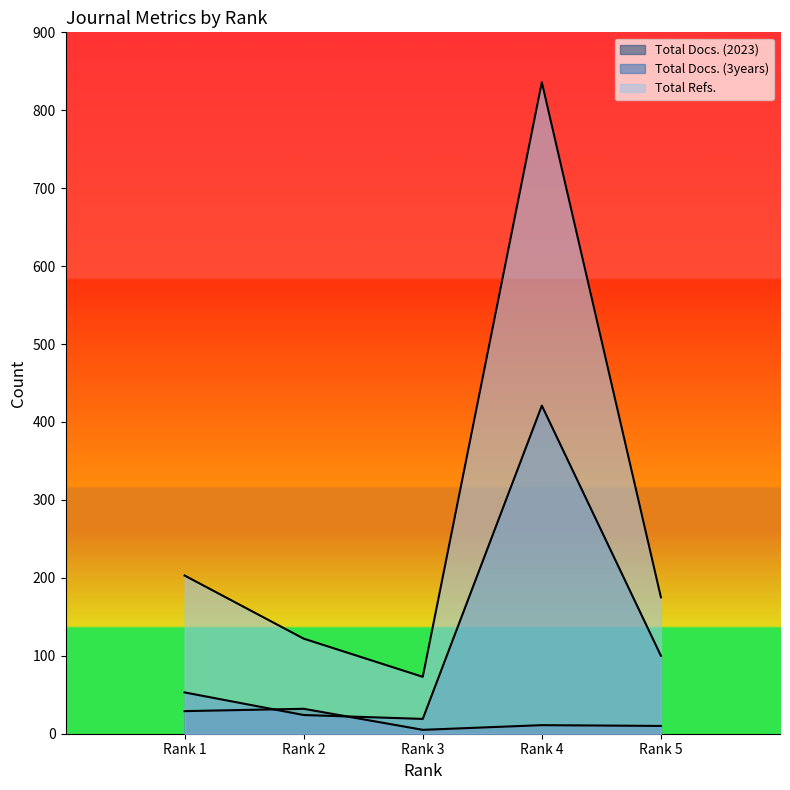

Does the chart have visible grid lines?

No